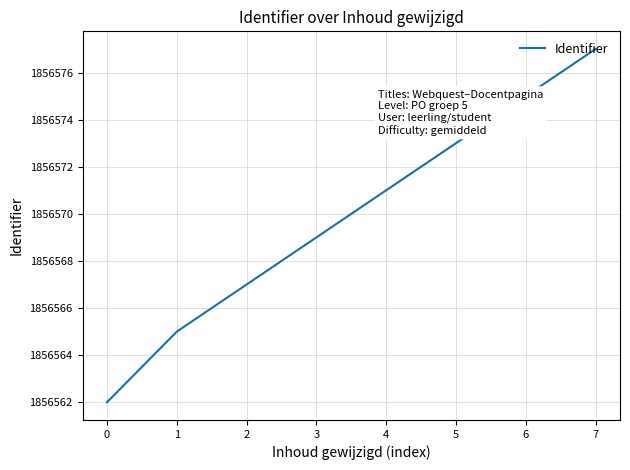

Reading left to right, extract all data points from this chart.

0=1856562	1=1856565	2=1856567	3=1856569	4=1856571	5=1856573	6=1856575	7=1856577